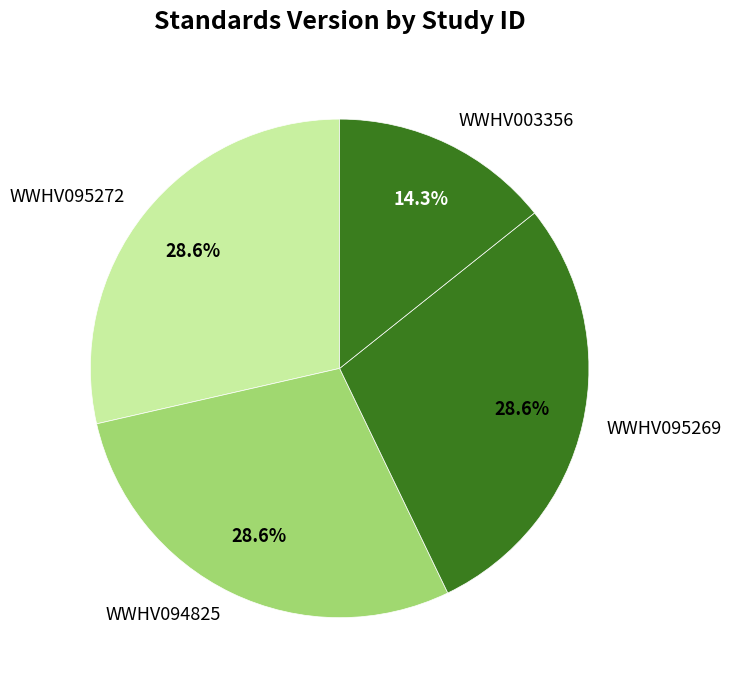

Does WWHV094825 account for over 50% of the chart?

No